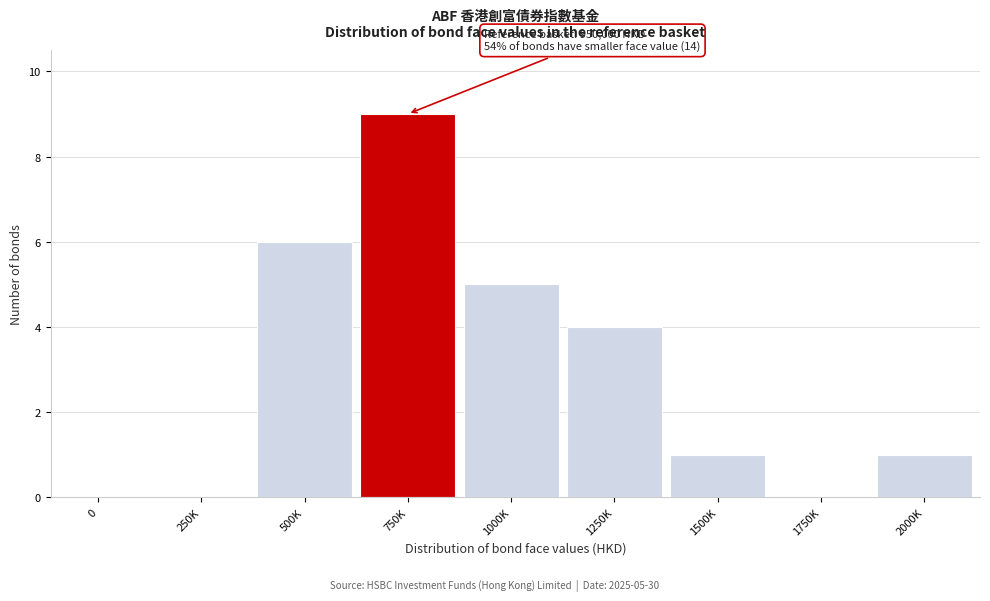

Reading left to right, list all the values displayed in this chart.

0=0	250K=0	500K=6	750K=9	1000K=5	1250K=4	1500K=1	1750K=0	2000K=1